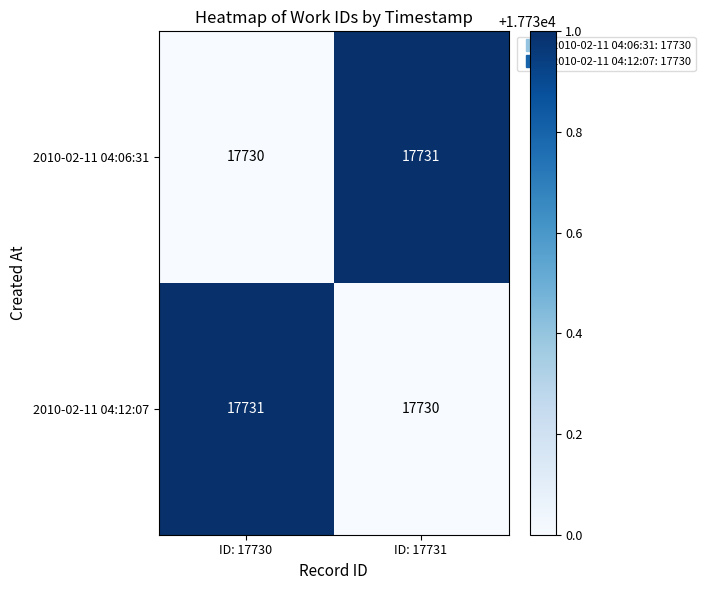

What value does the 2010-02-11 04:06:31 series have at ID: 17730?

17730